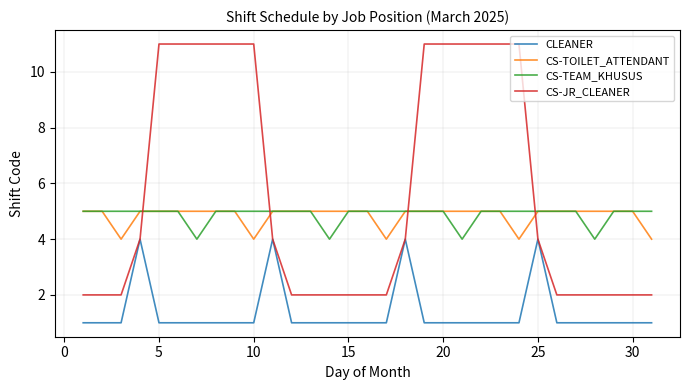

What is the lowest value of the CS-JR_CLEANER series?

2